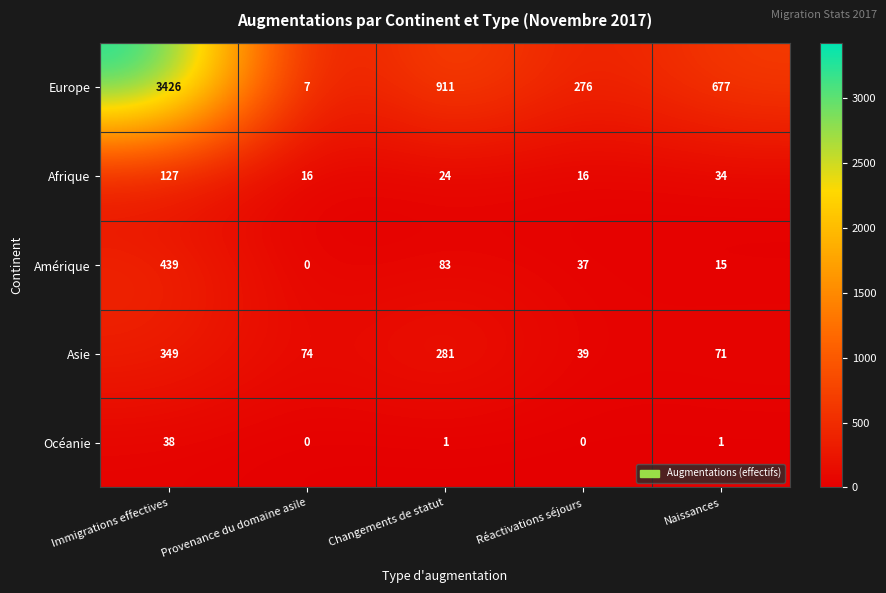

Between Immigrations effectives and Réactivations séjours, which series saw the biggest shift?

Europe